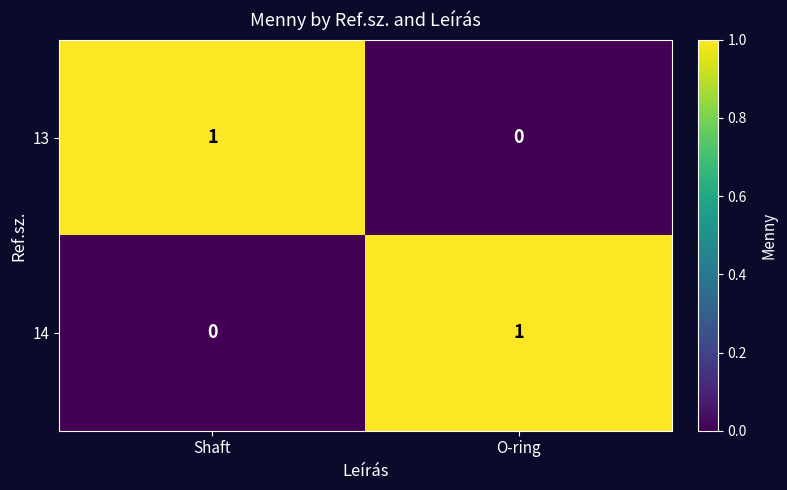

How many data points does each series have?

2